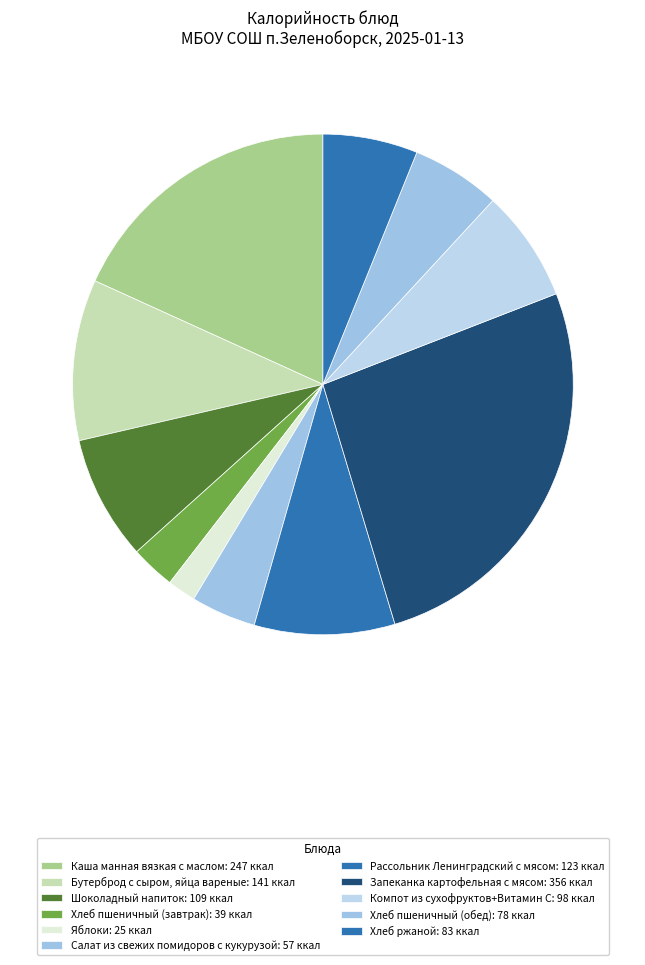

How many segments does this pie chart have?

11